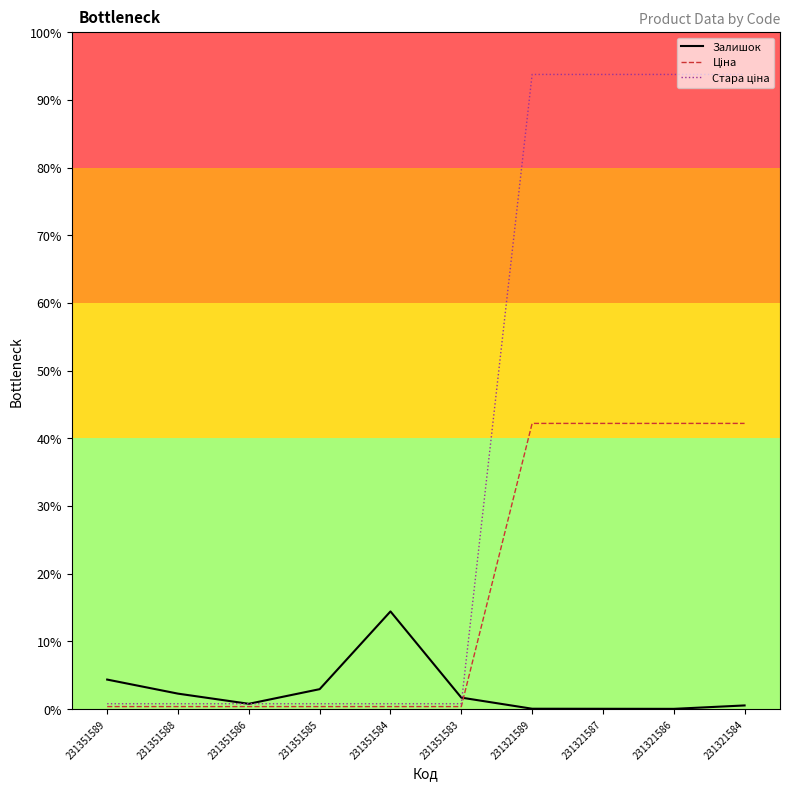

Is this an area chart (filled region under the line)?

No